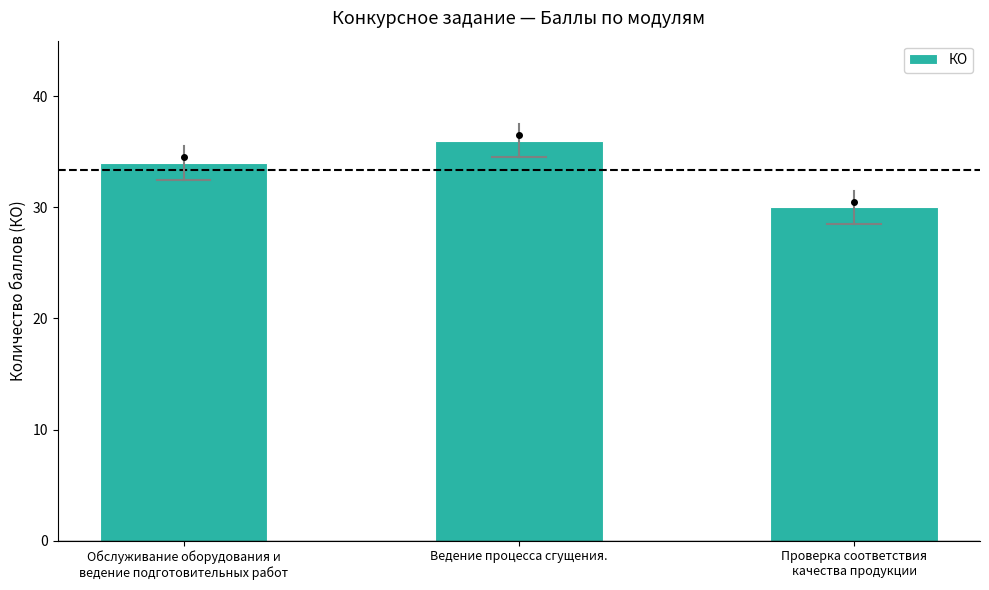

Are the bars horizontal?

No